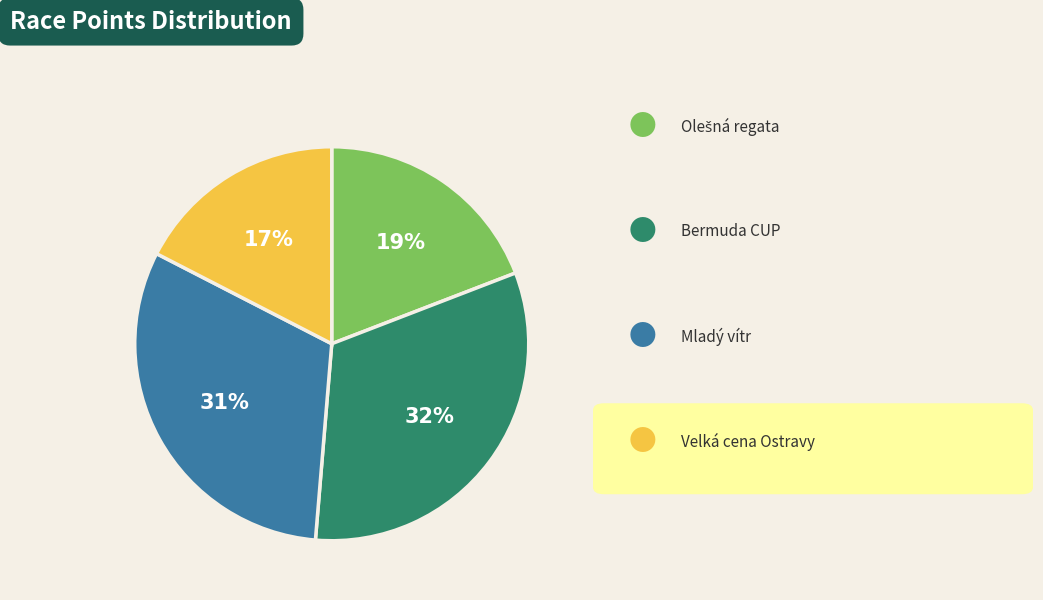

To the nearest percent, what is the difference between the largest and smallest slice percentages?

15%